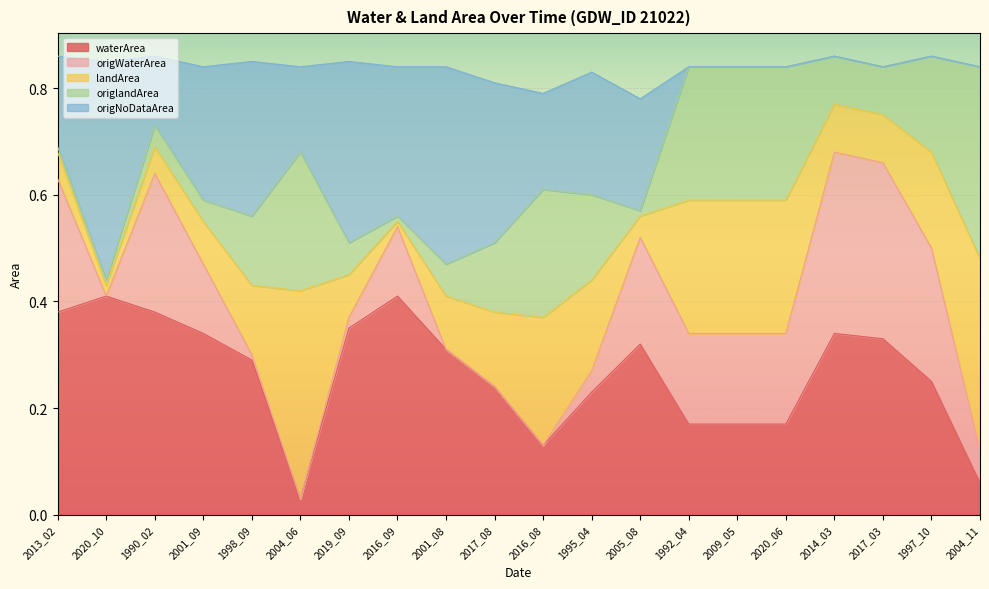

The value of waterArea at 2020_10 is 0.6. True or false?

False